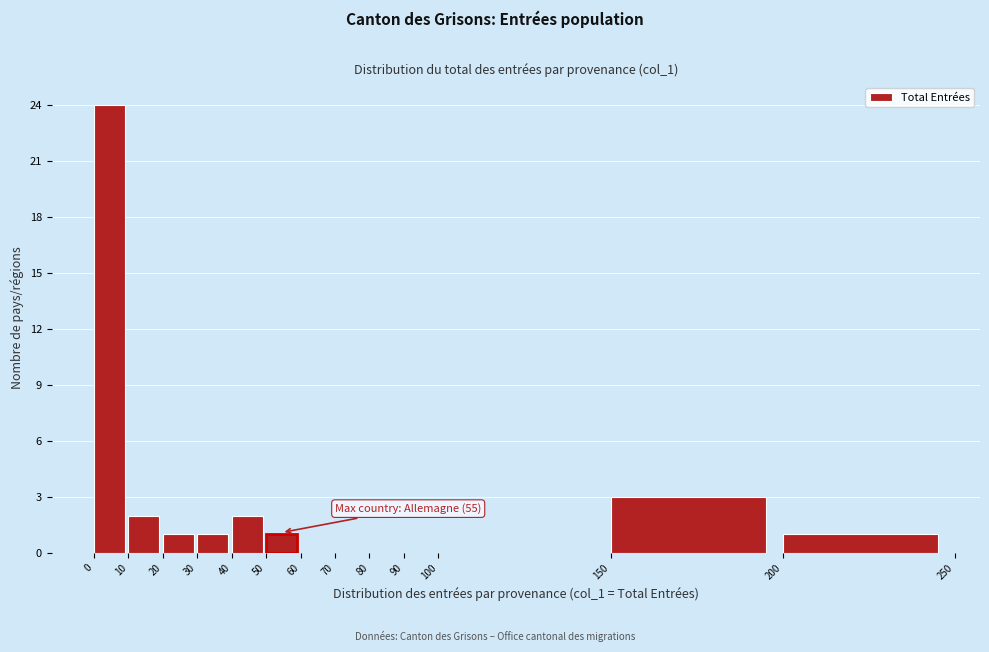

Which range on the x-axis has the tallest bar?

0 to 10